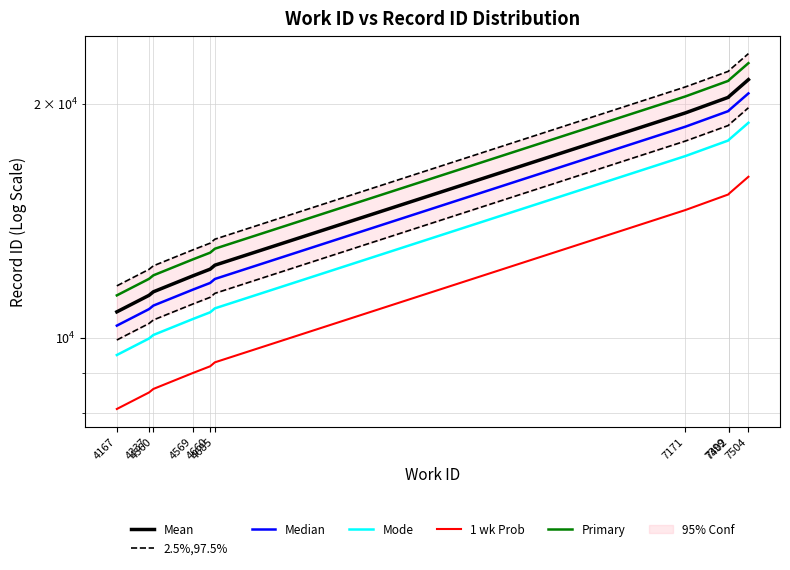

How many lines are shown in the chart?

6